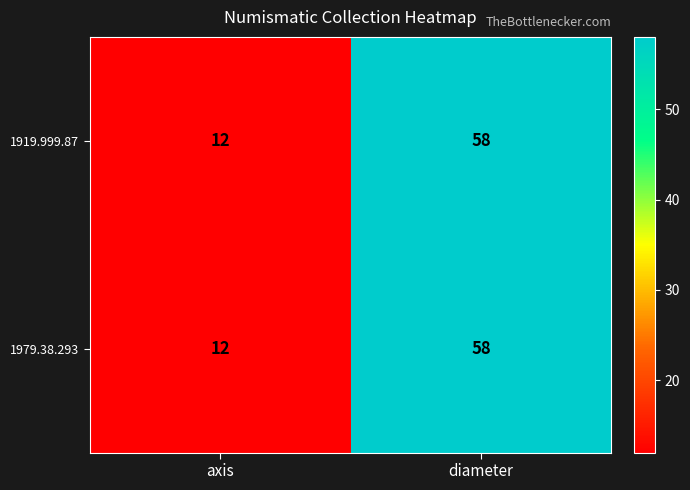

What is the difference between the maximum and minimum values in the 1979.38.293 series?

46